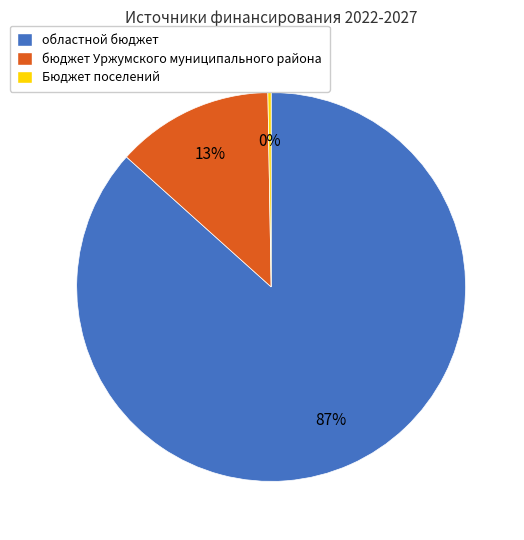

Which category has the biggest portion of the pie?

областной бюджет